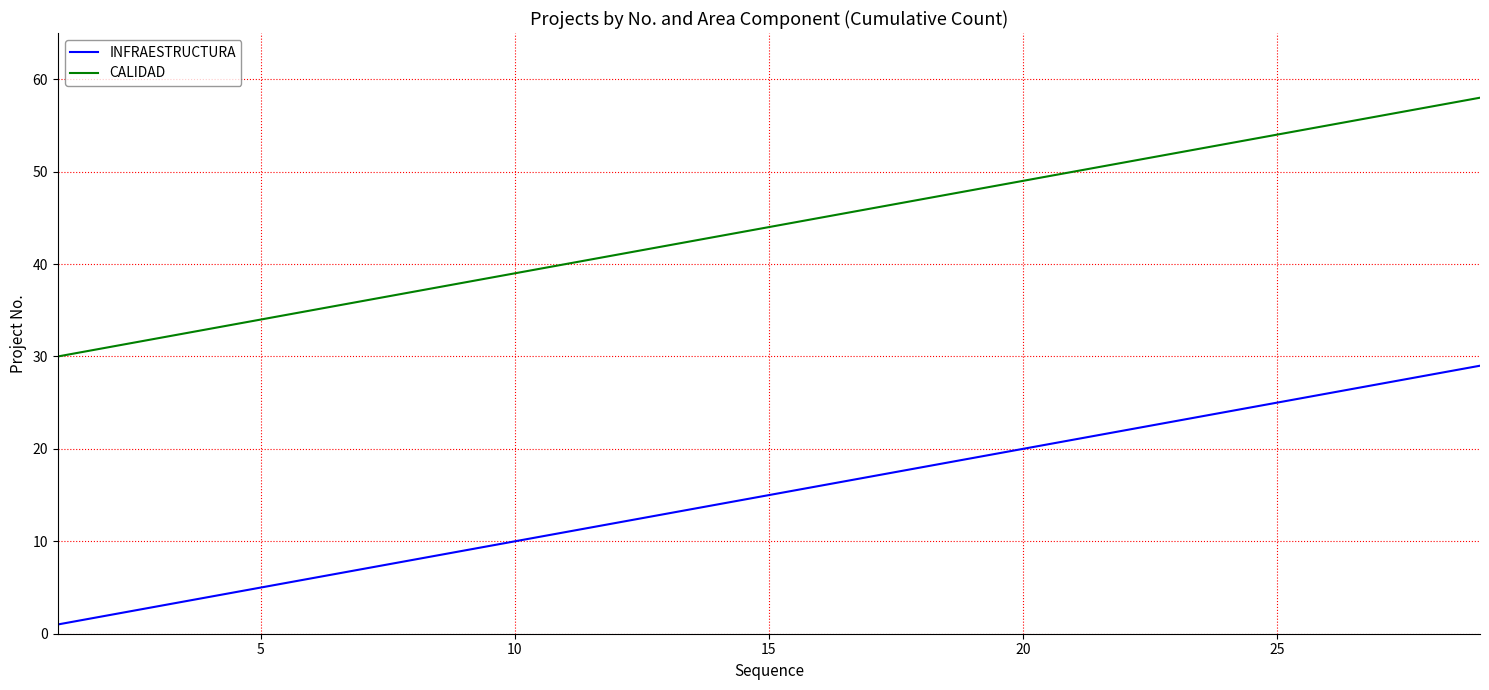

True or false: INFRAESTRUCTURA and CALIDAD cross at least once.

False